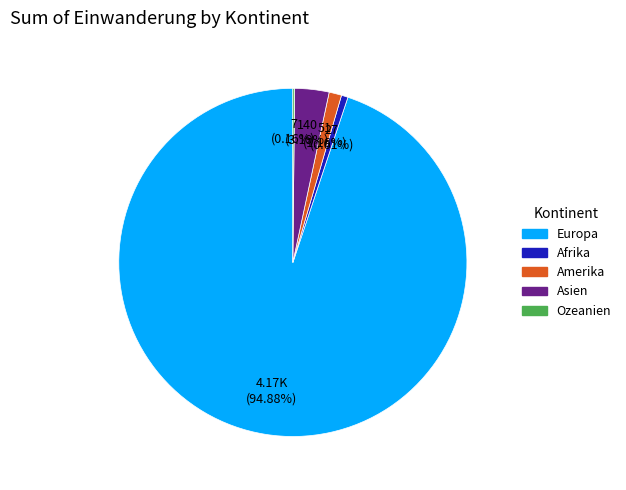

Does Amerika account for over 50% of the chart?

No